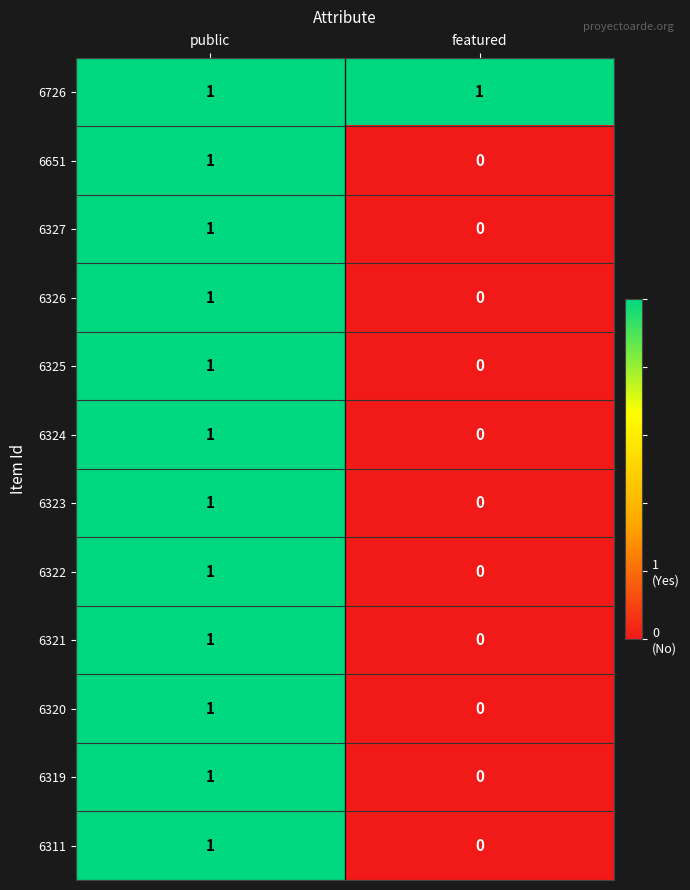

Which series has the largest total across all categories?

6726